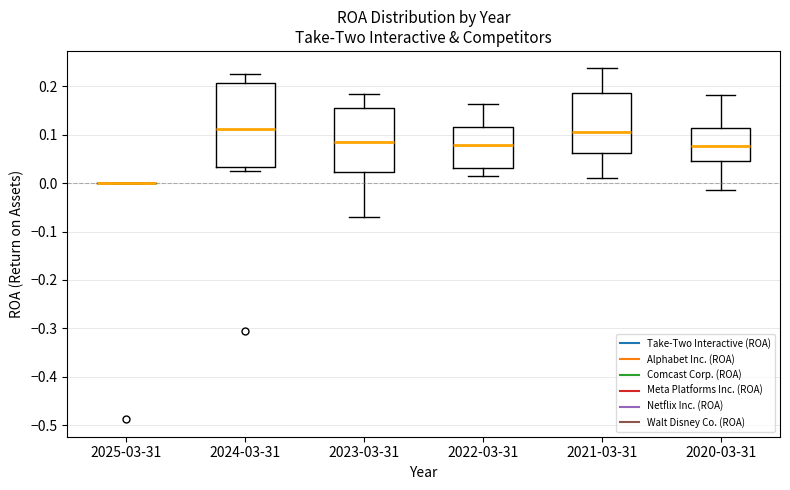

Comparing the boxes themselves (not the whiskers), which one is the tallest?

2024-03-31